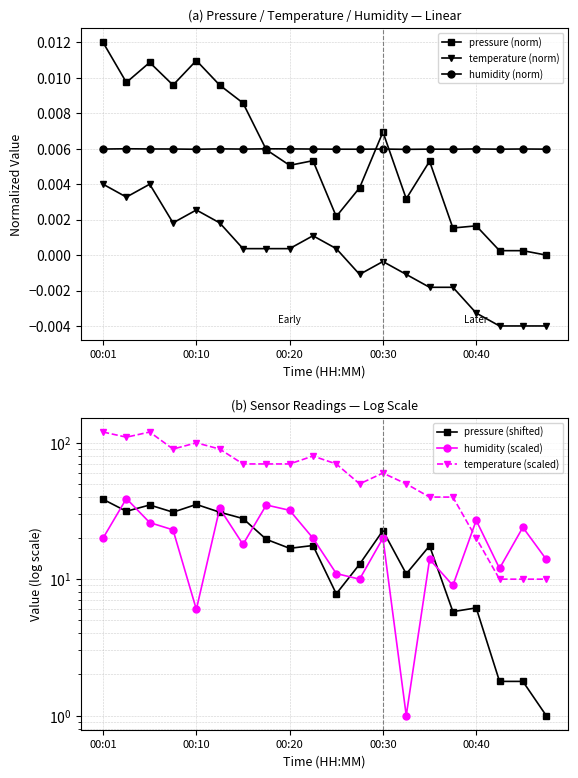

Is it true that temperature (norm) equals 0.0 at 10?

True